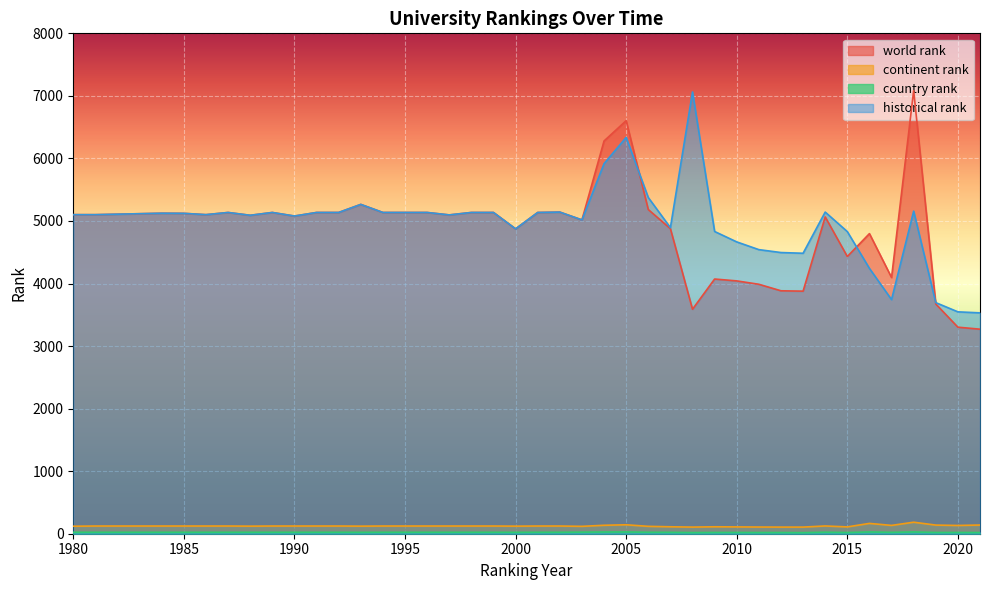

What are all the series names shown in the legend?

world rank, continent rank, country rank, historical rank